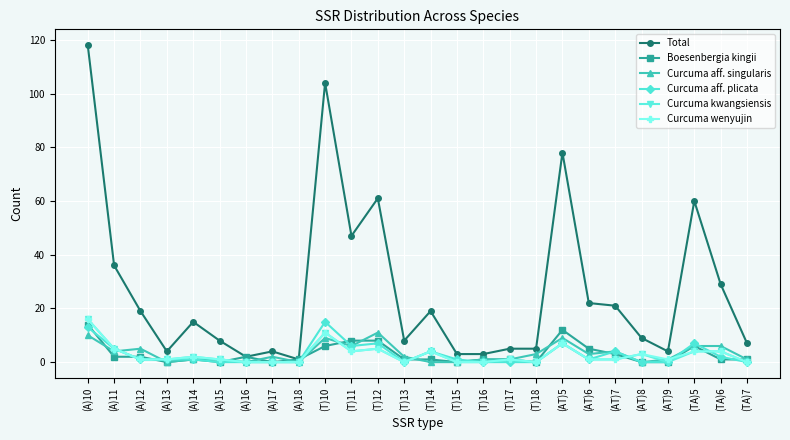

Count the number of data series in this chart.

6